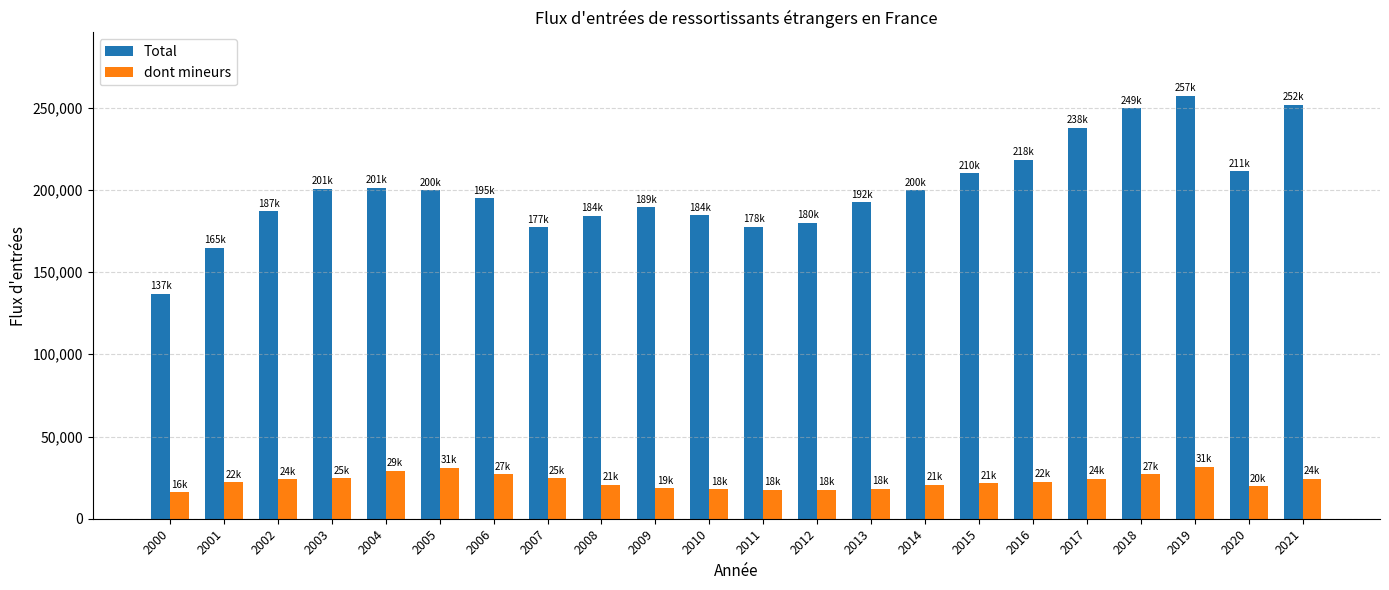

Which series has the largest range (max minus min)?

Total